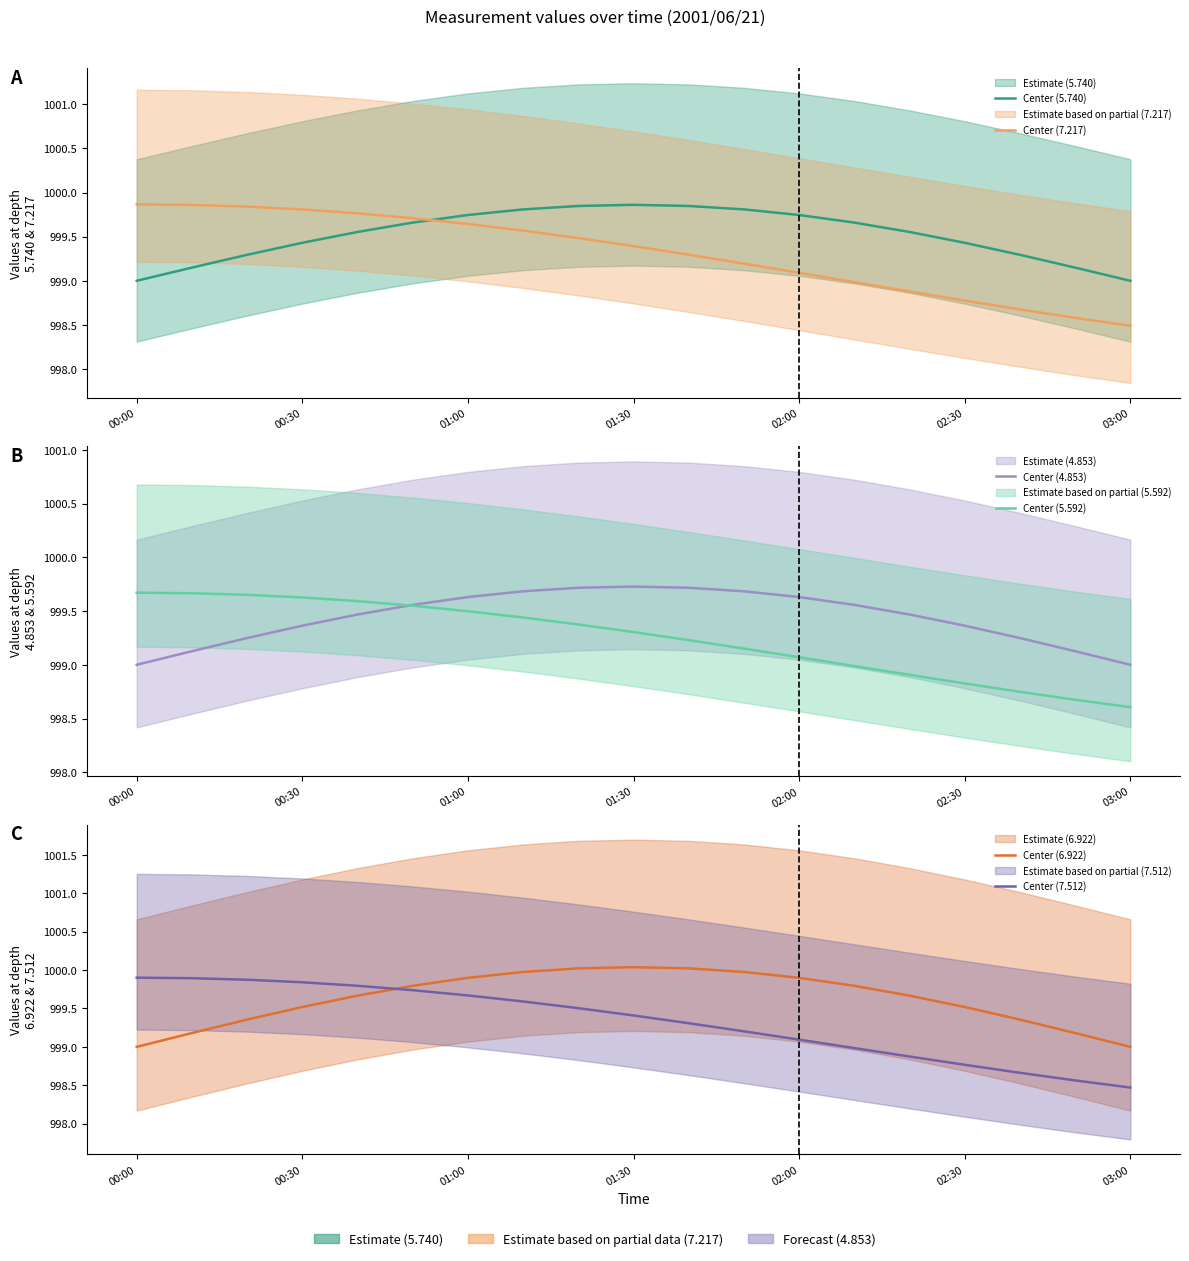

What position from the left is 02:00?

13